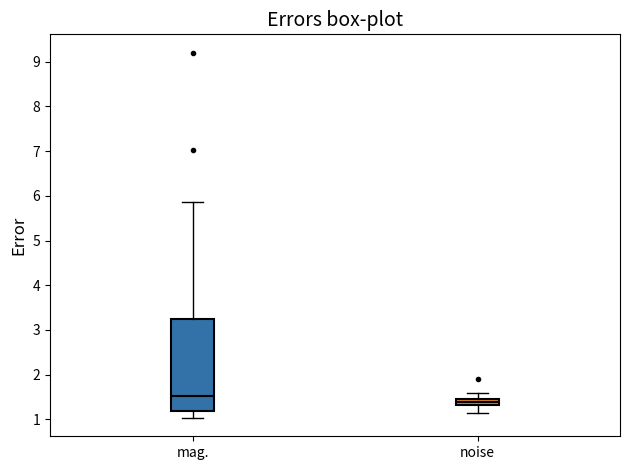

Which box's median line is the lowest?

noise